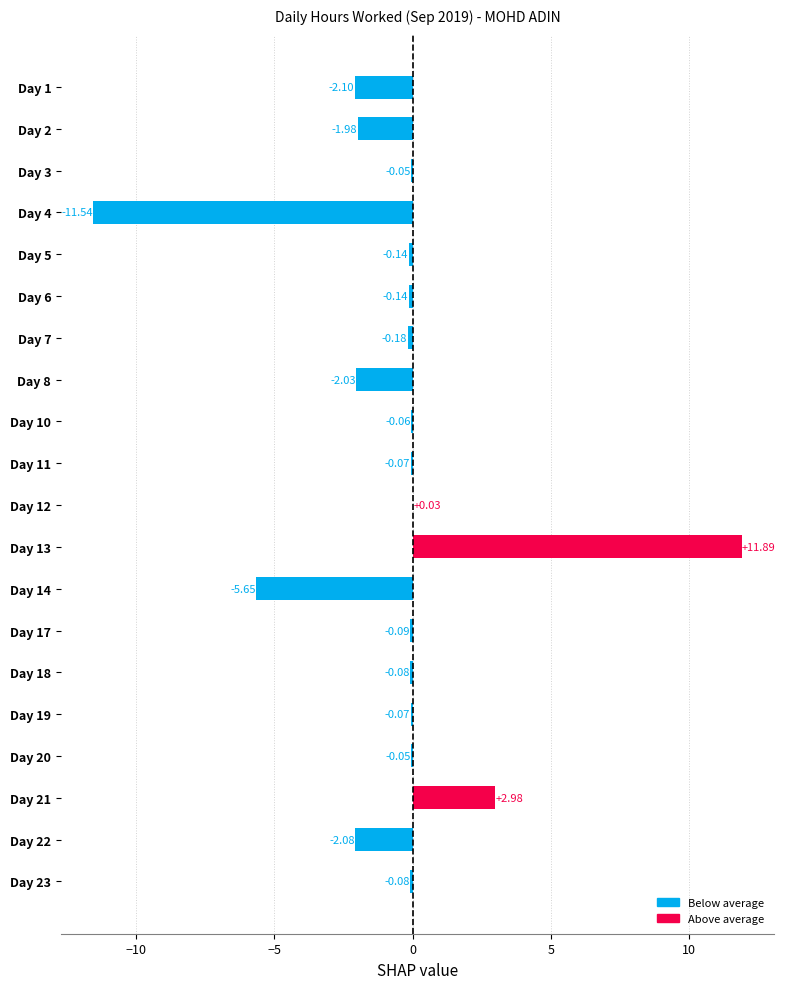

What is the sum of all values?

-11.5